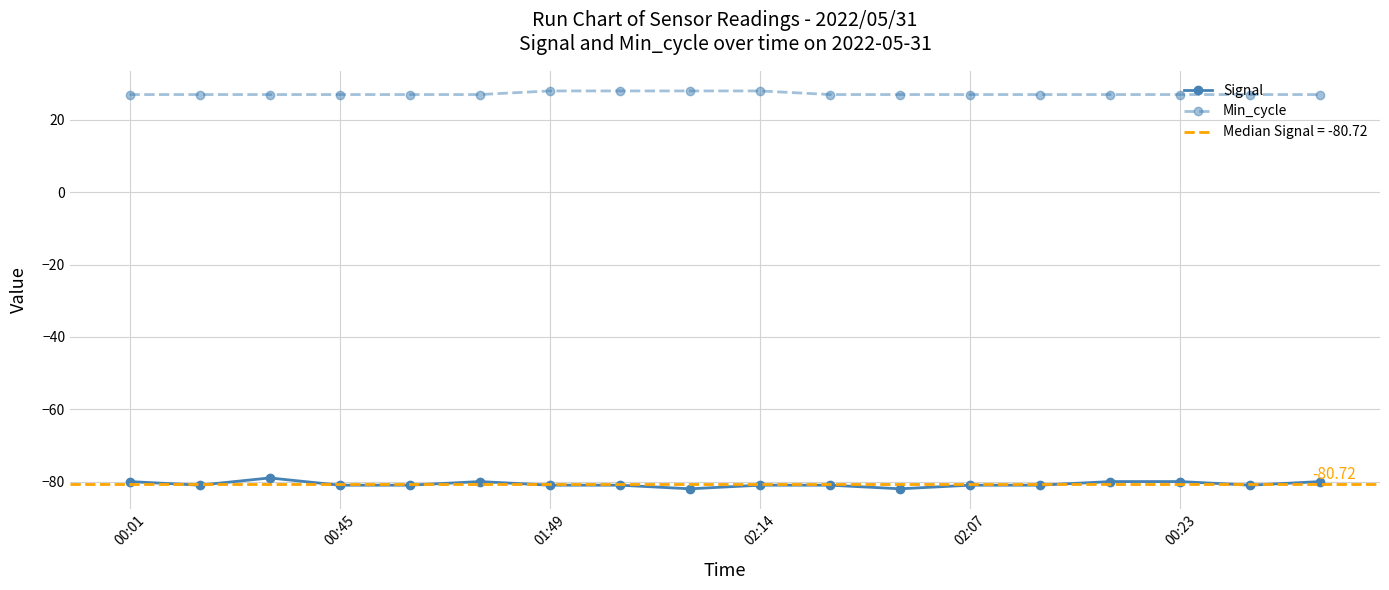

True or false: Signal and Min_cycle cross at least once.

False